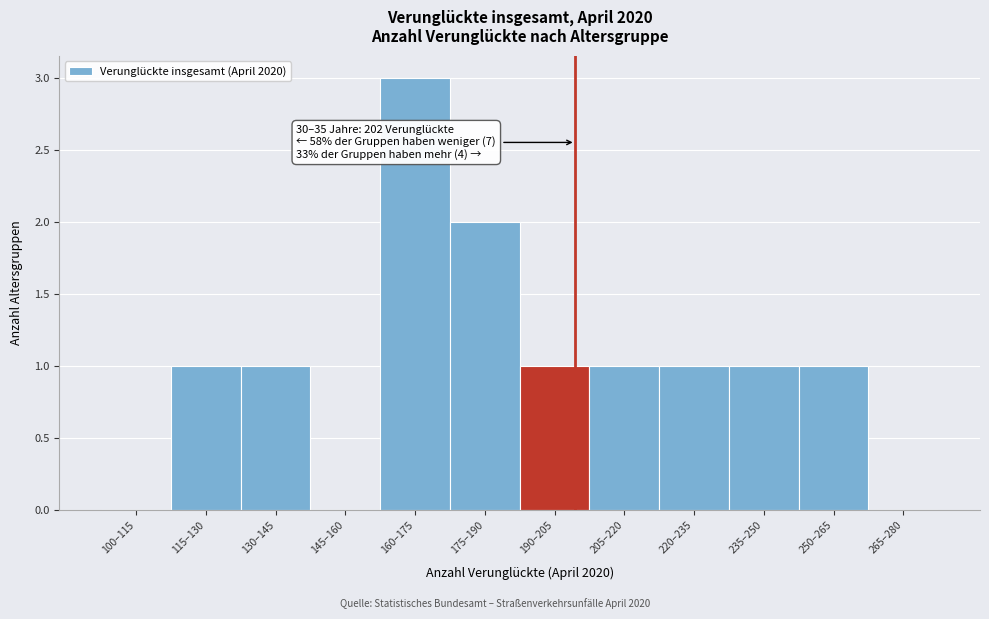

Reading right to left, list all the values displayed in this chart.

265–280=0	250–265=1	235–250=1	220–235=1	205–220=1	190–205=1	175–190=2	160–175=3	145–160=0	130–145=1	115–130=1	100–115=0